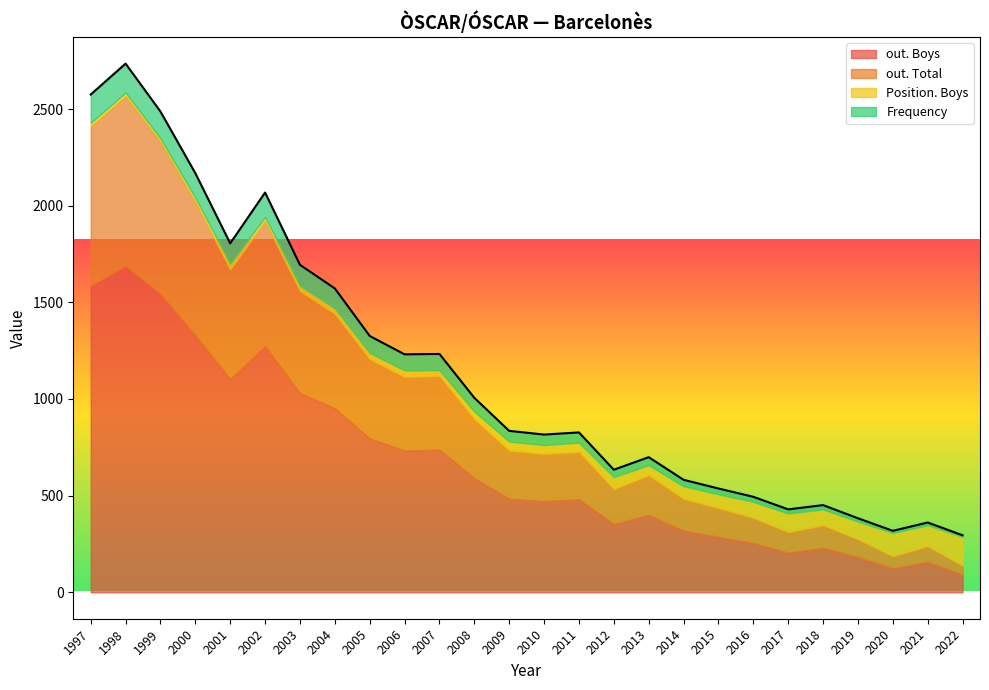

What is the average value of the Position. Boys series?

55